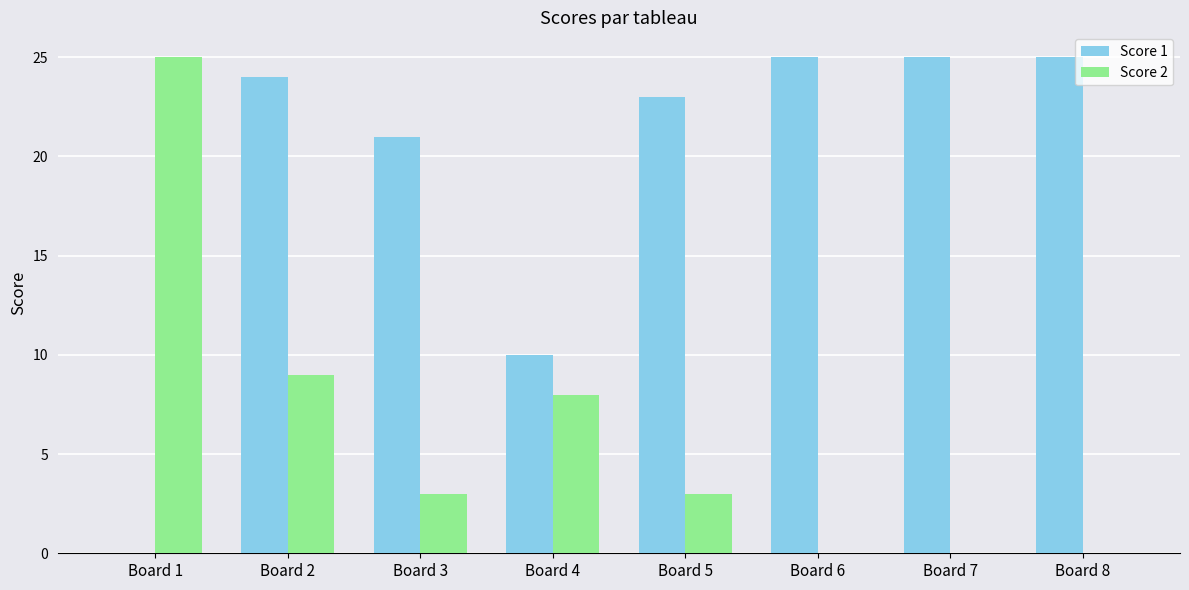

What is the sum of all Score 1 values?

153